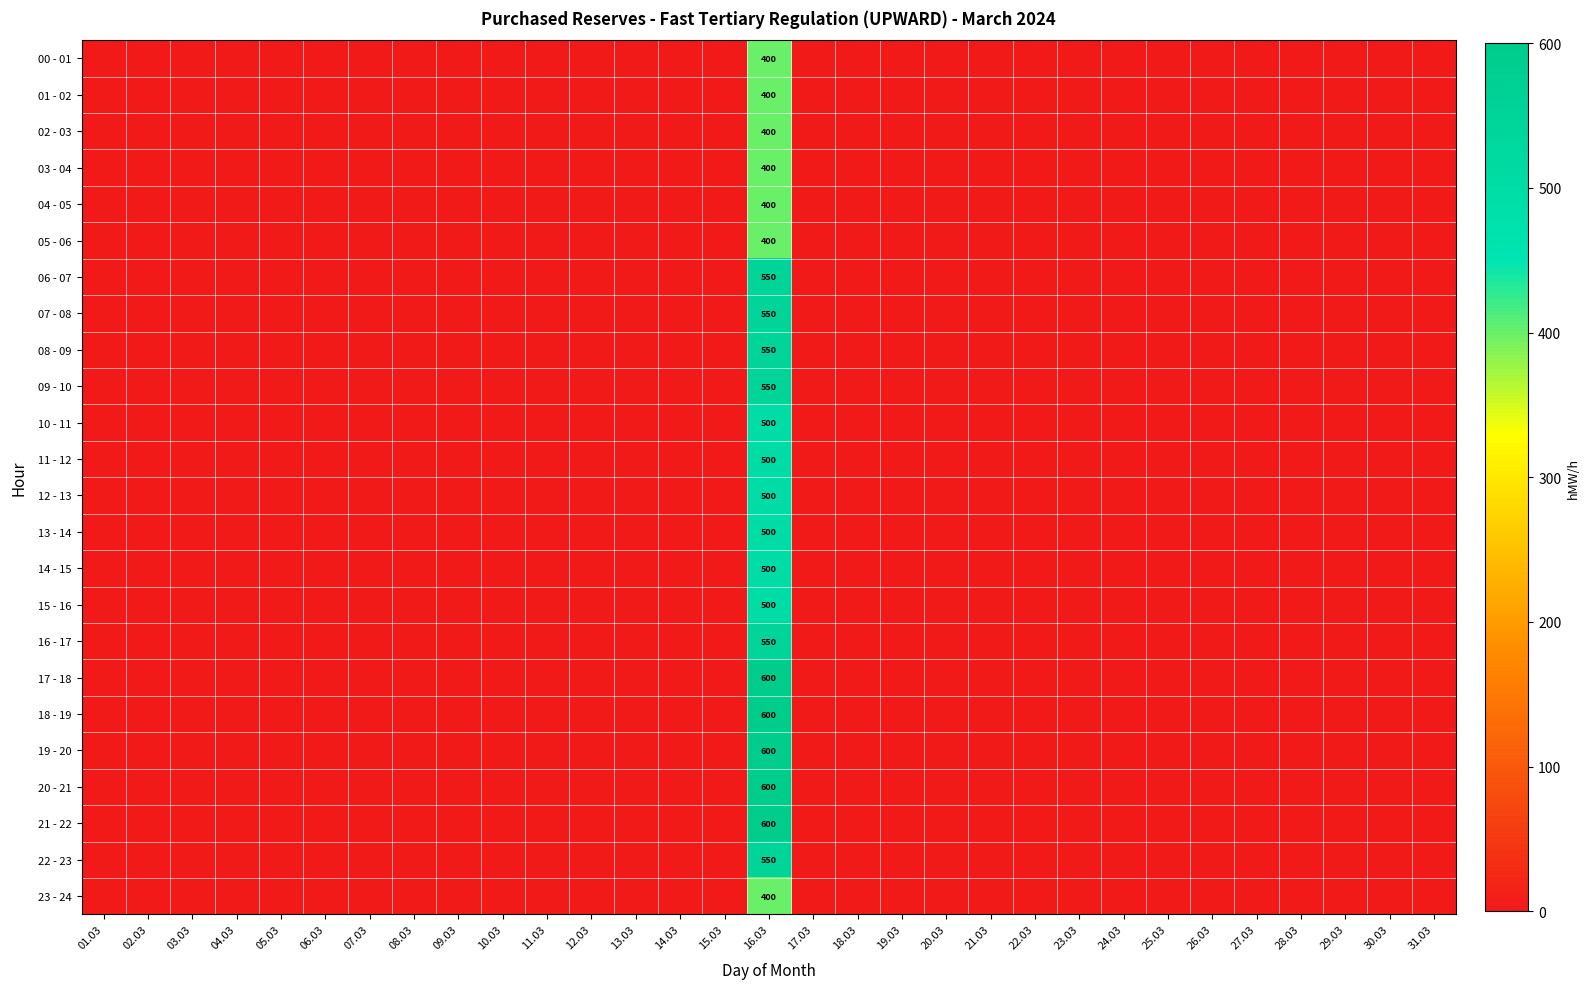

The value of 06 - 07 at 16.03 is 550. True or false?

True